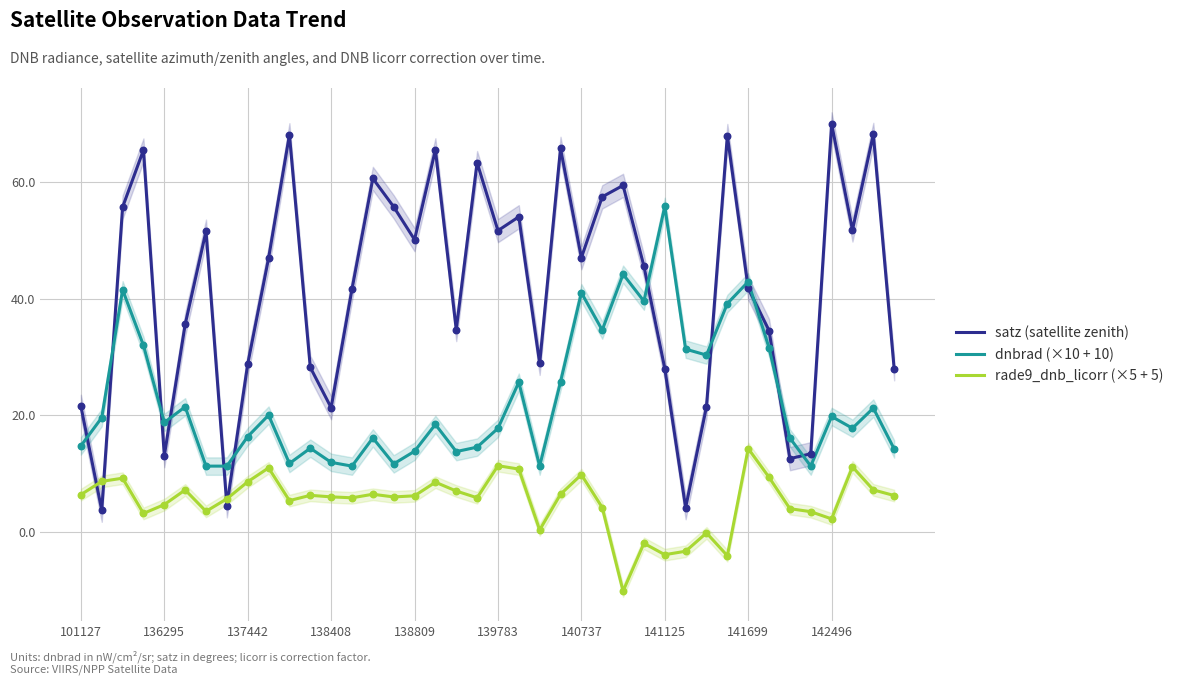

The dnbrad (×10 + 10) series shows 19.8 at 142496. True or false?

True